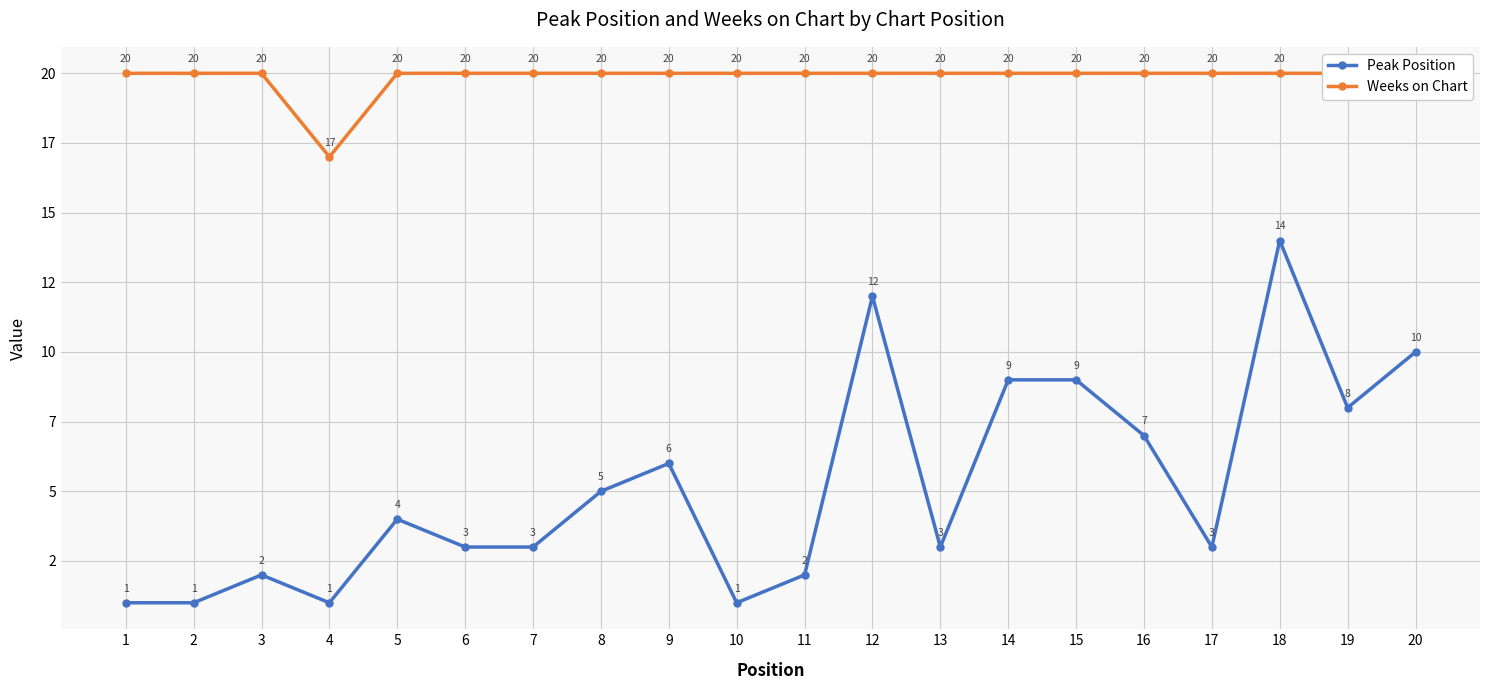

What is the difference between the Peak Position values at 16 and 20?

3